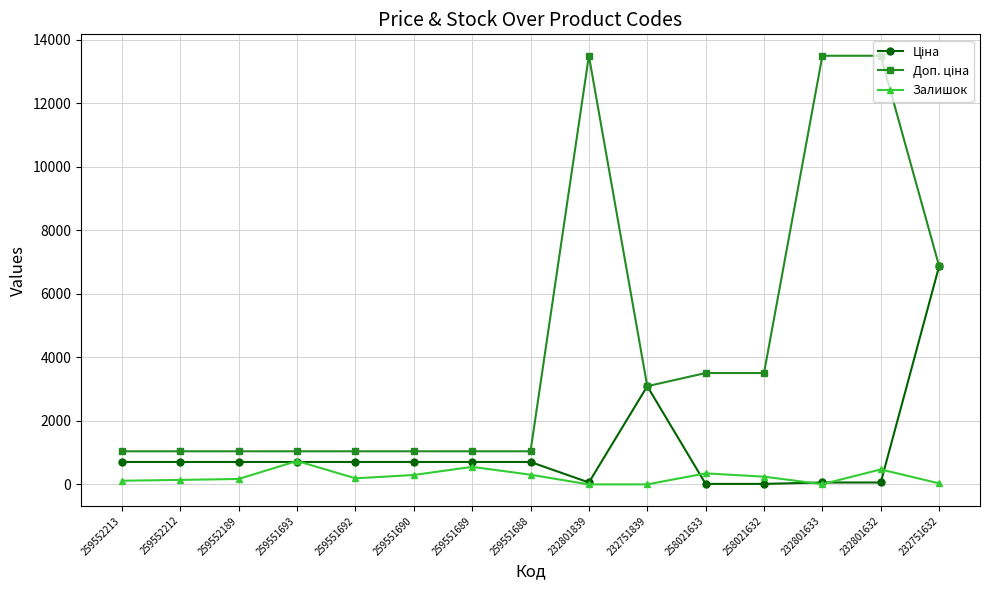

The value of Залишок at 259551688 is 305.0. True or false?

True